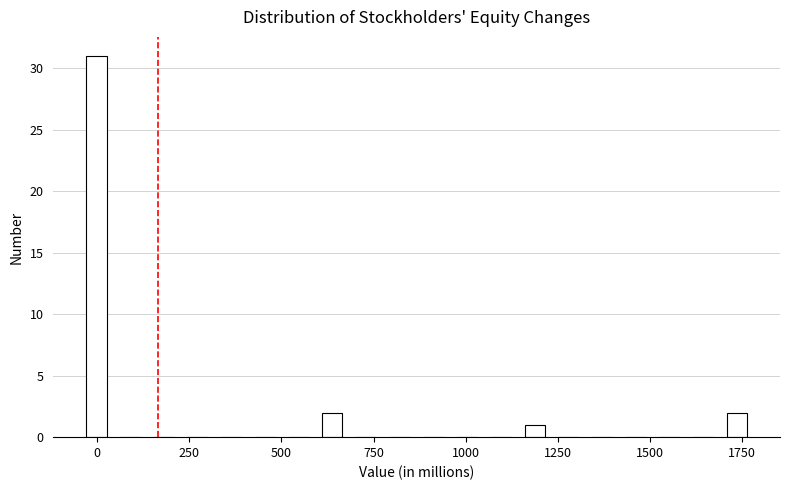

Read against the x-axis, roughly where is the centre of the tallest bar?

0